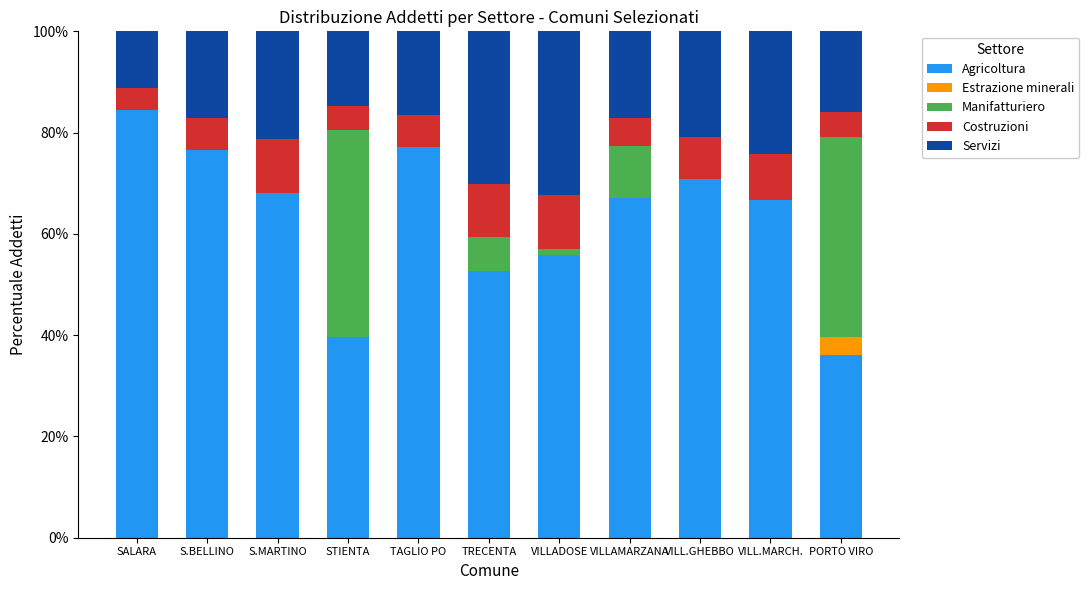

What is the maximum value for Agricoltura?

84.4